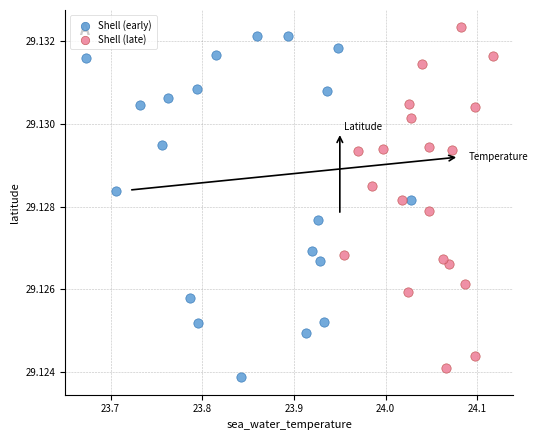

Which series reaches the maximum Y coordinate?

Shell (late)